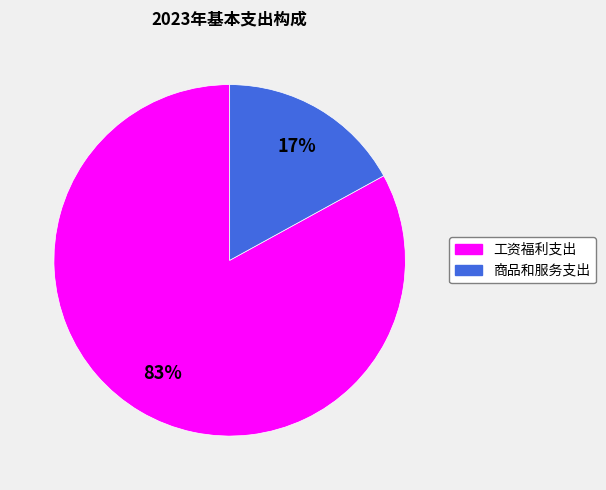

Which category has the biggest portion of the pie?

工资福利支出